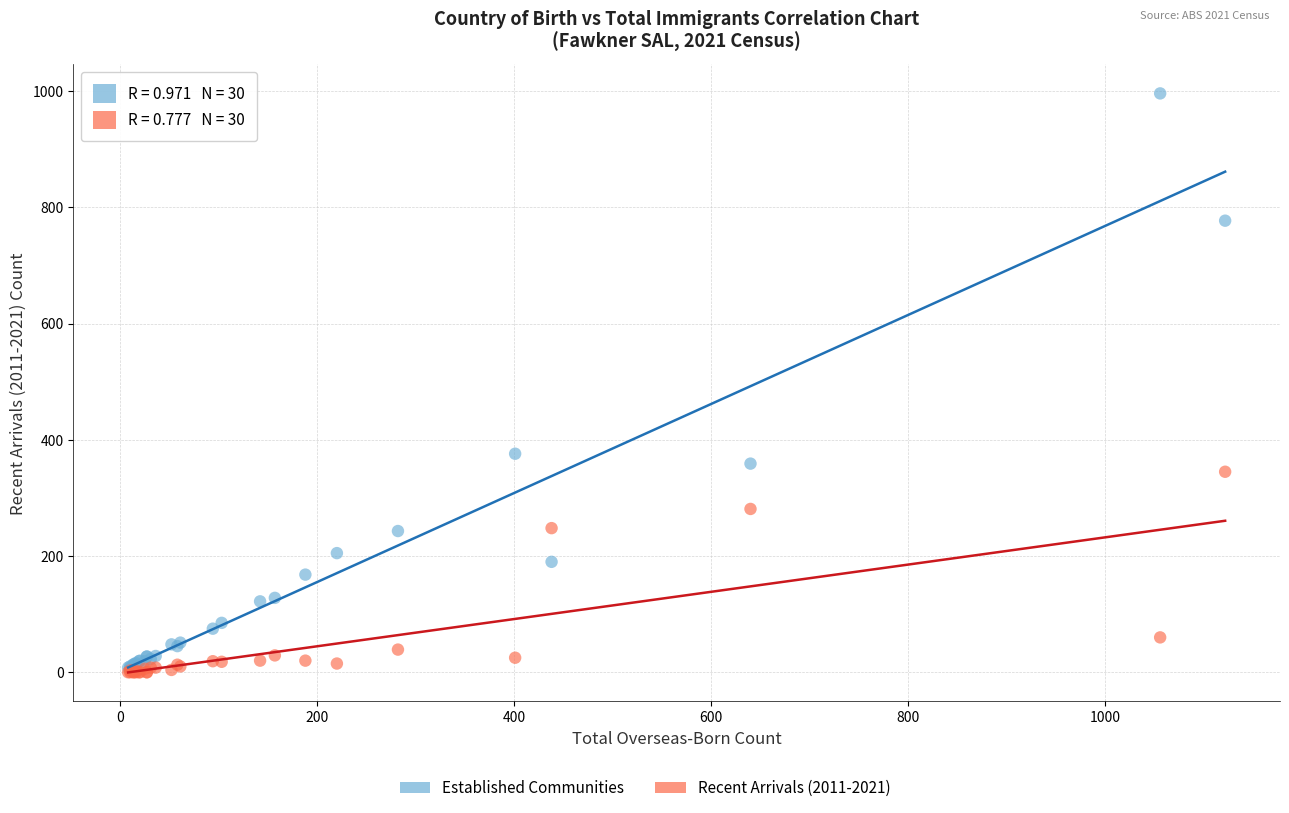

Across all series, what Y value is closest to 498?

376